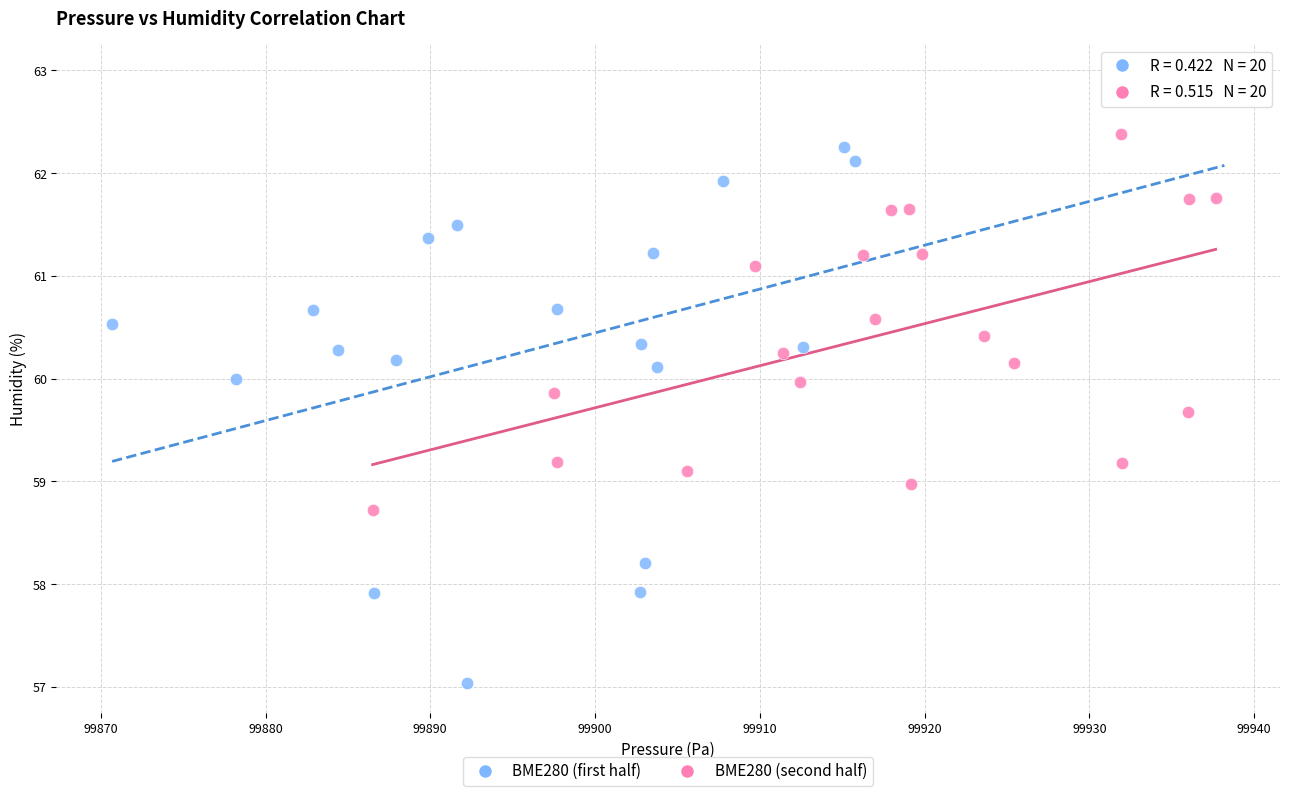

Which series reaches the maximum Y coordinate?

BME280 (first half)